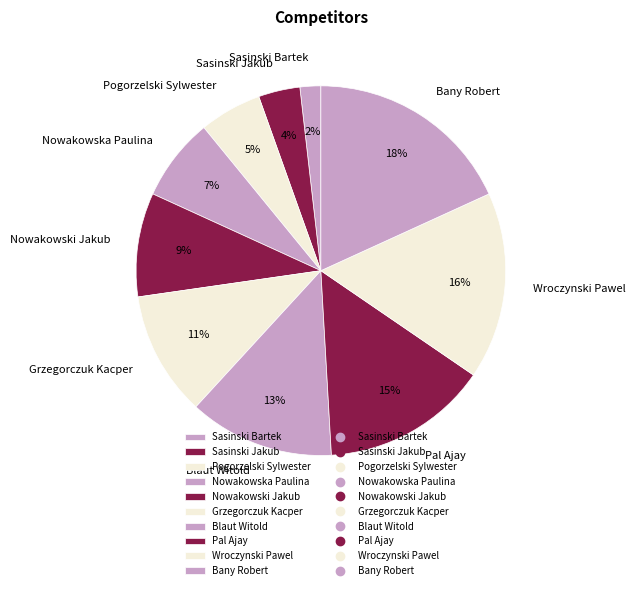

To the nearest percent, what is the combined percentage of Nowakowska Paulina and Grzegorczuk Kacper?

18%